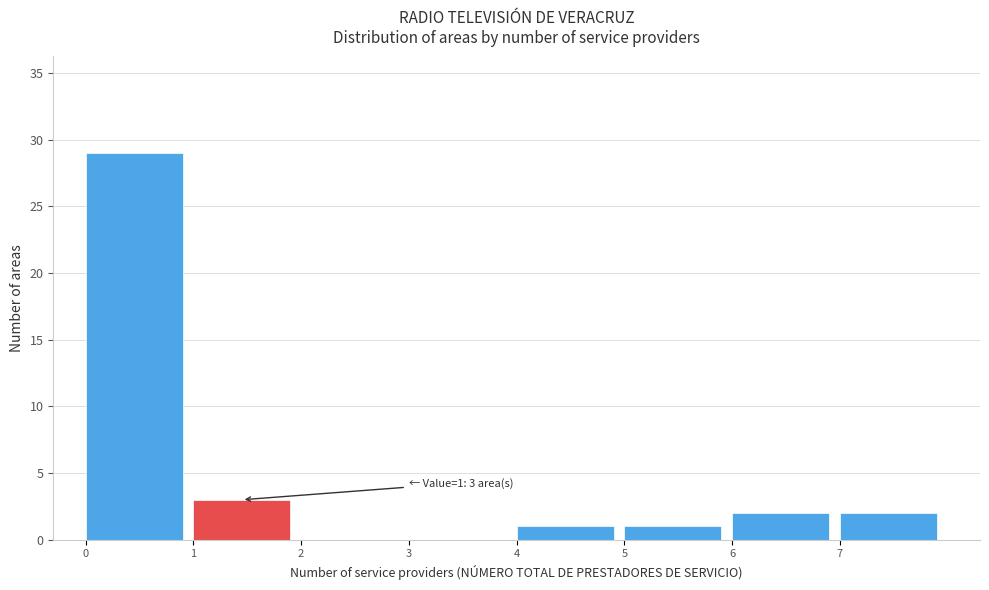

Which range on the x-axis has the tallest bar?

0 to 1